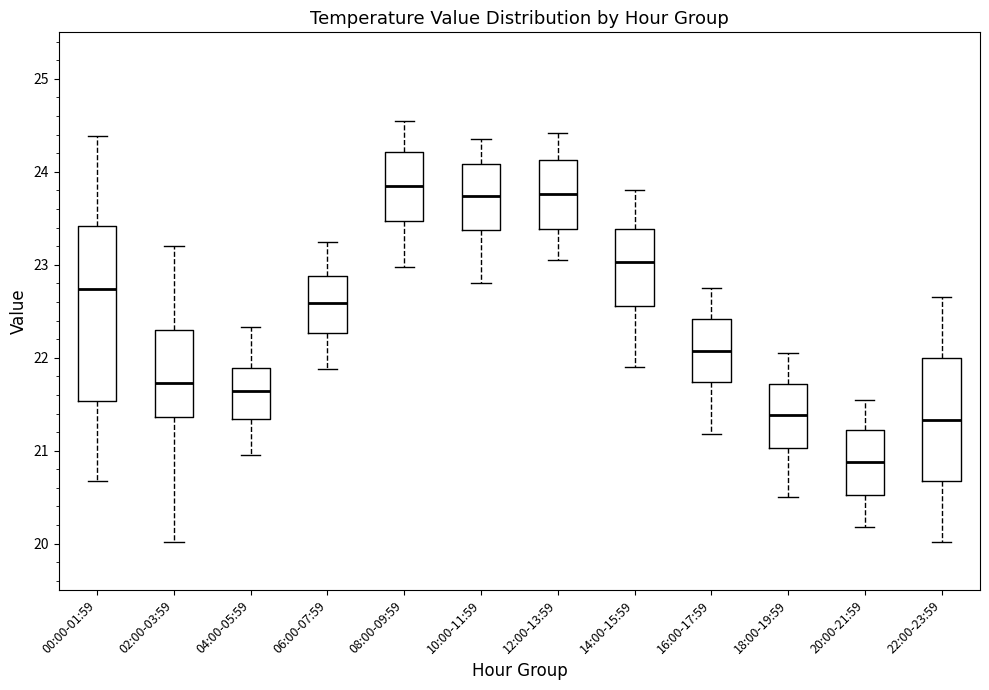

Which box's median line is the lowest?

20:00-21:59